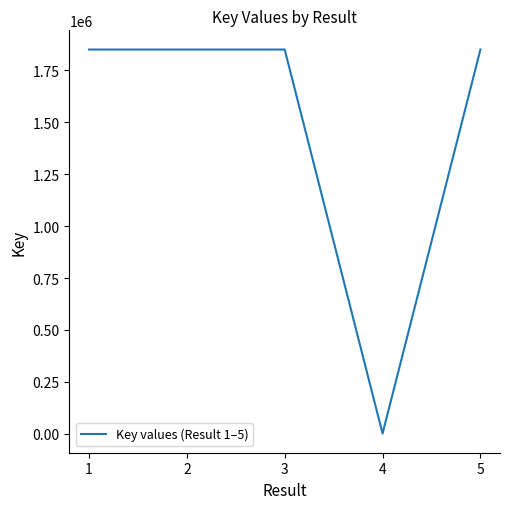

What is the ratio of the value at 5 to the value at 3?

1.0